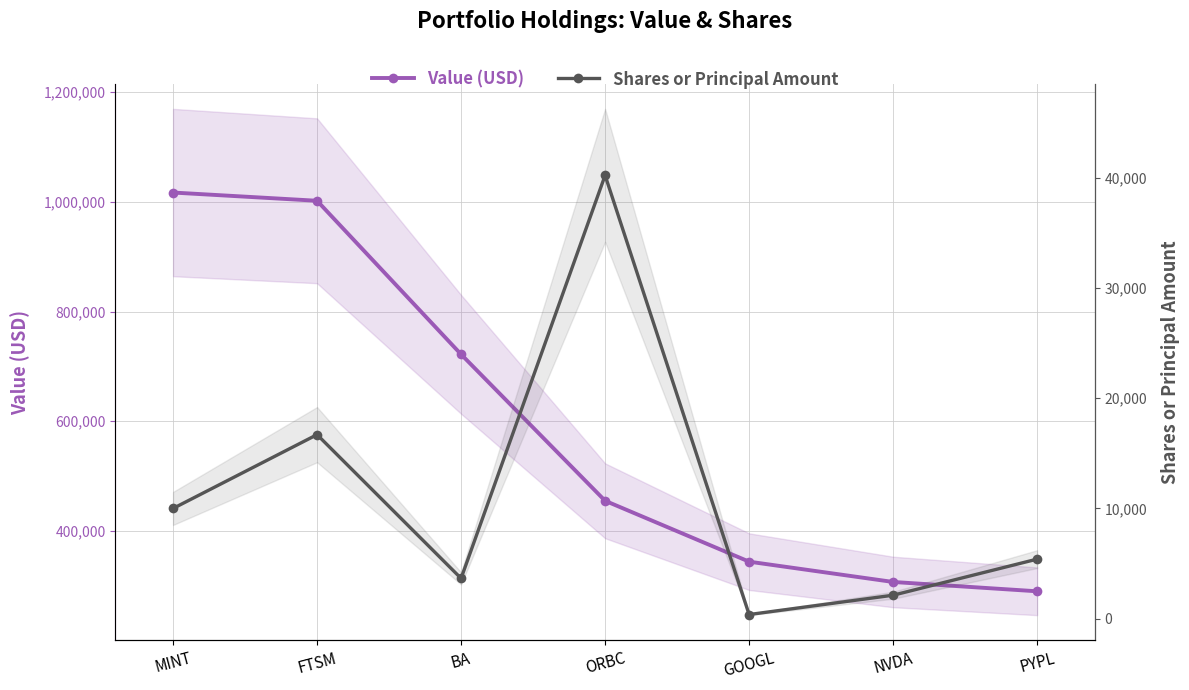

List the labels in order of Value (USD) value, largest first.

MINT, FTSM, BA, ORBC, GOOGL, NVDA, PYPL